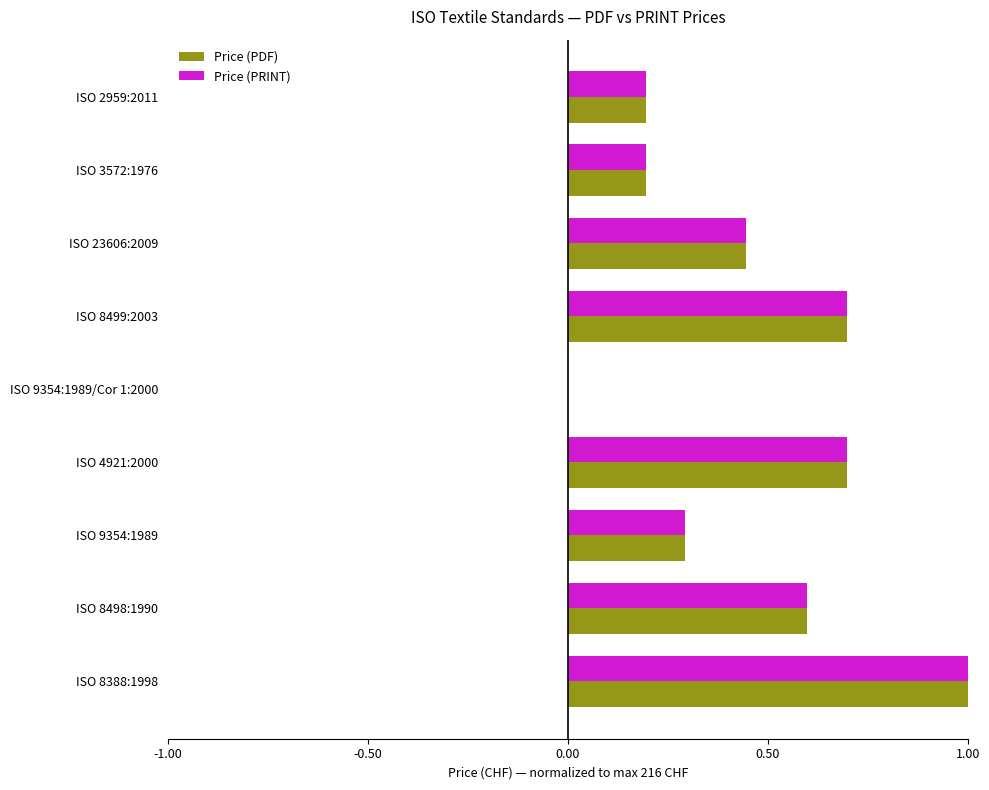

Is it true that Price (PDF) equals 0.0 at ISO 9354:1989/Cor 1:2000?

True